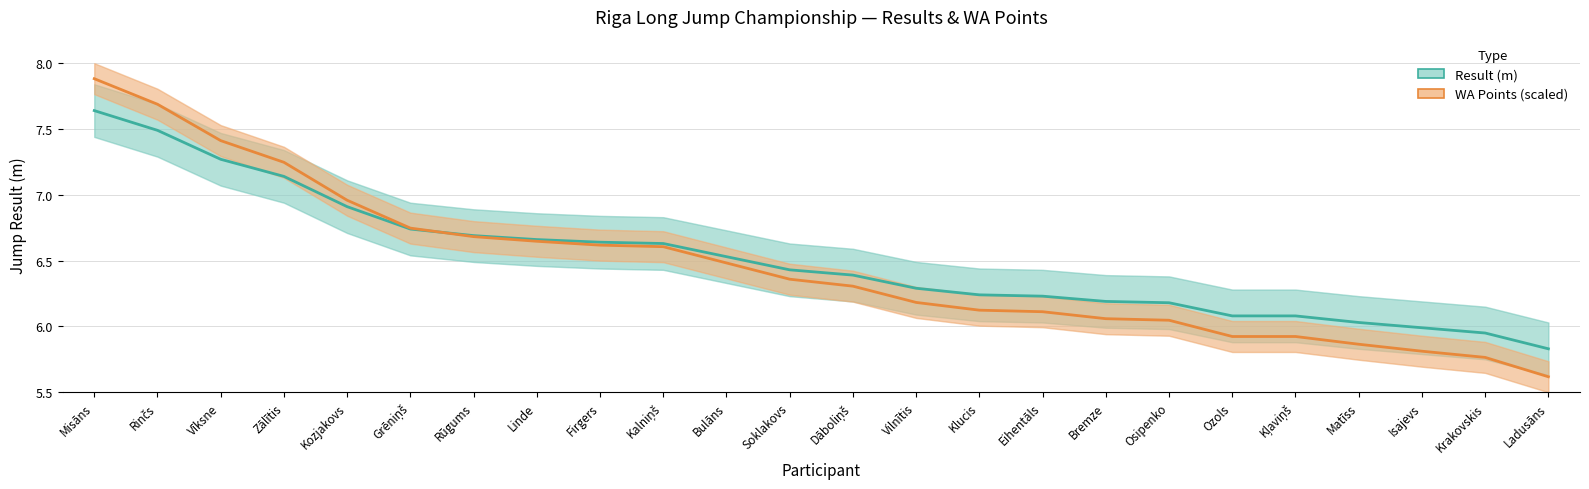

Is this an area chart (filled region under the line)?

No